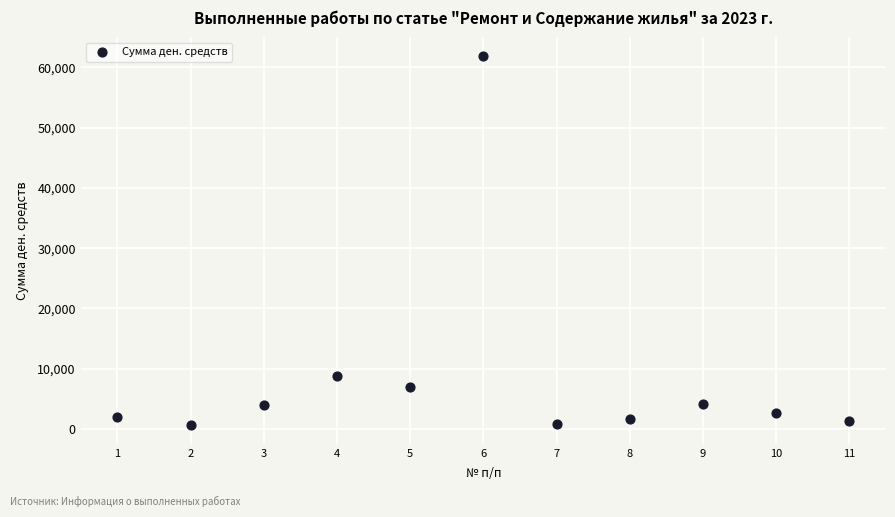

What is the average X value?

6